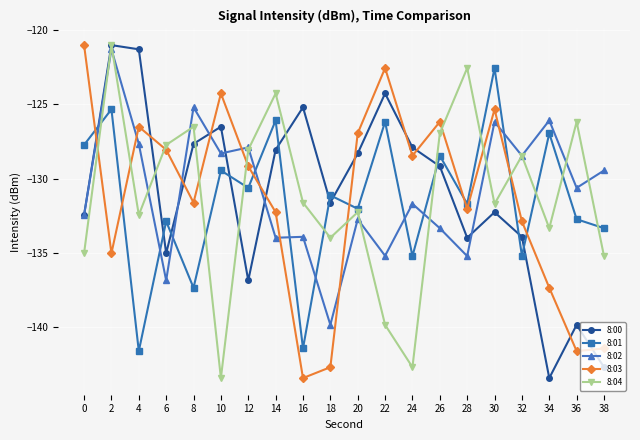

At how many categories does at least one series exceed -124?

6